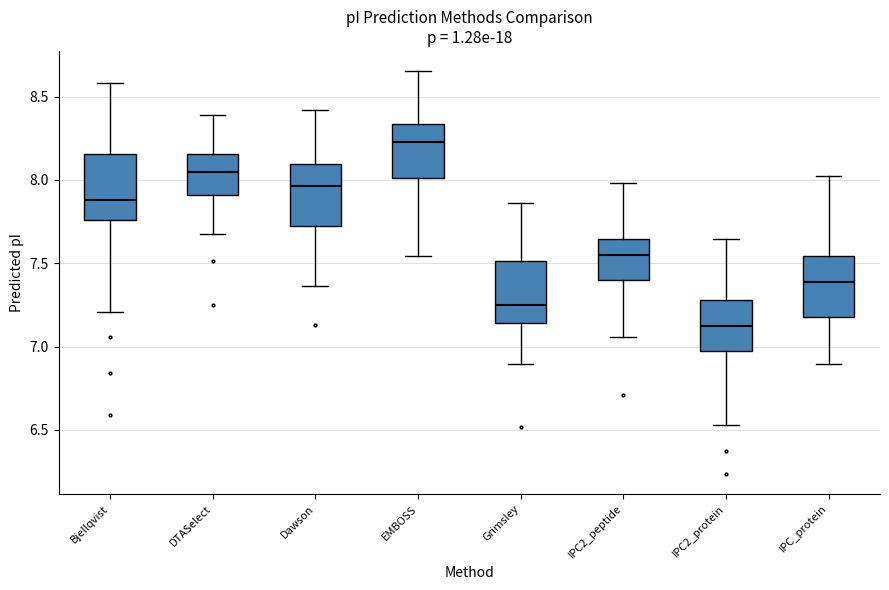

Reading left to right, read every box against the y-axis: the position of its median line, the range the box covers, and the ends of its whiskers. The values are not printed on the chart, so give them approximately, as read against the axis.

Bjellqvist: median 7.90, box 7.75 to 8.15, whiskers 7.20 to 8.60
DTASelect: median 8.05, box 7.90 to 8.15, whiskers 7.65 to 8.40
Dawson: median 7.95, box 7.70 to 8.10, whiskers 7.35 to 8.40
EMBOSS: median 8.25, box 8.00 to 8.35, whiskers 7.55 to 8.65
Grimsley: median 7.25, box 7.15 to 7.50, whiskers 6.90 to 7.85
IPC2_peptide: median 7.55, box 7.40 to 7.65, whiskers 7.05 to 8.00
IPC2_protein: median 7.10, box 6.95 to 7.30, whiskers 6.55 to 7.65
IPC_protein: median 7.40, box 7.20 to 7.55, whiskers 6.90 to 8.00